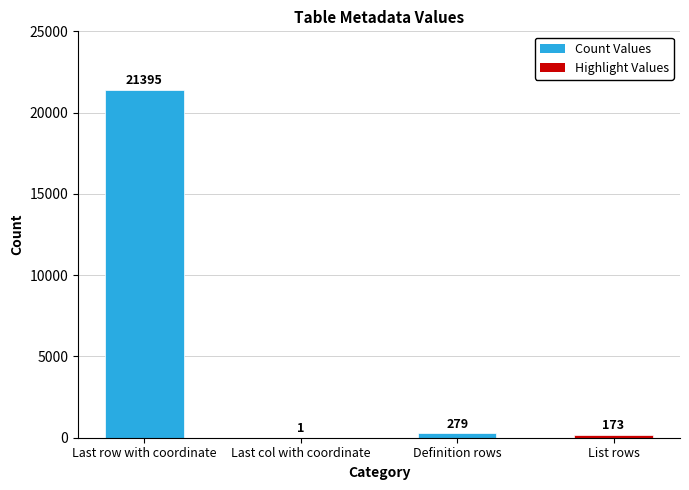

True or false: the data shows 11222 at Last row with coordinate.

False